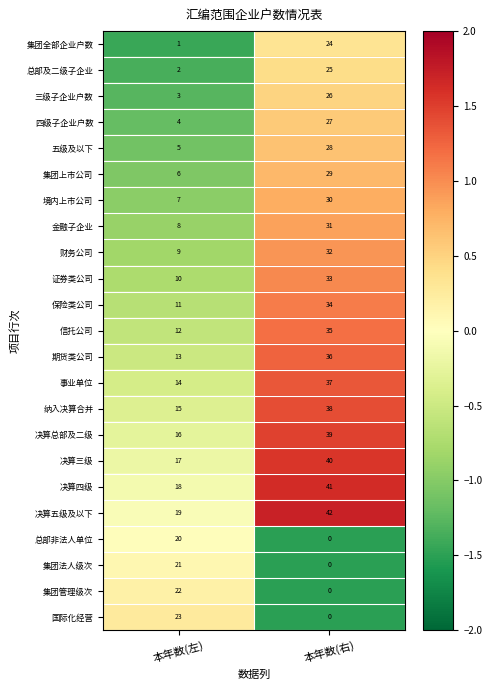

Read the 集团上市公司 value at 本年数(右).

29